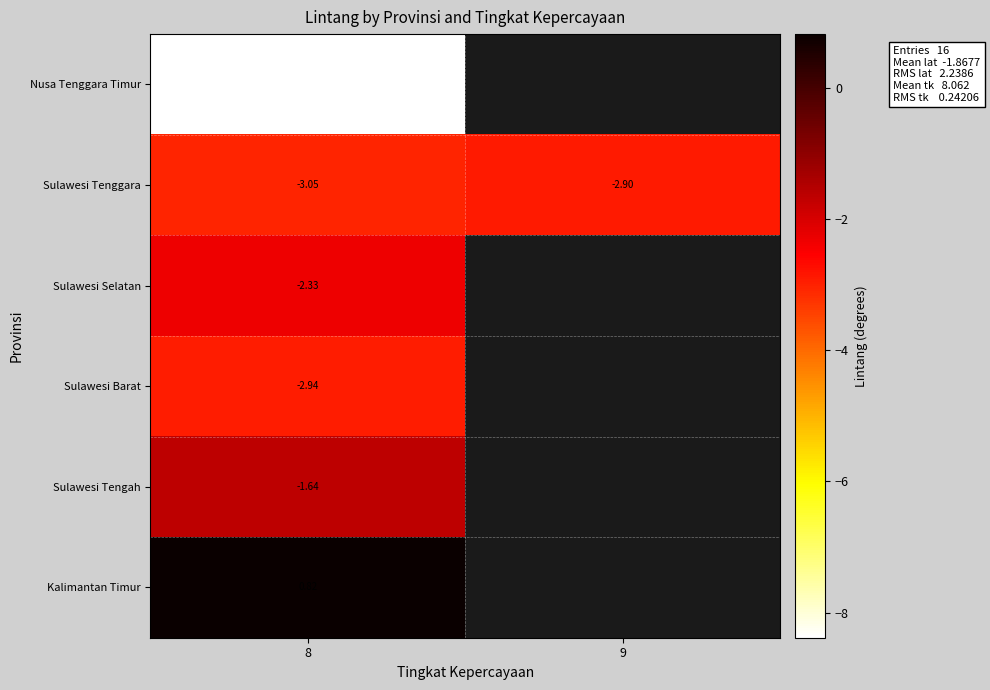

At which category does the chart reach its minimum across all series?

8